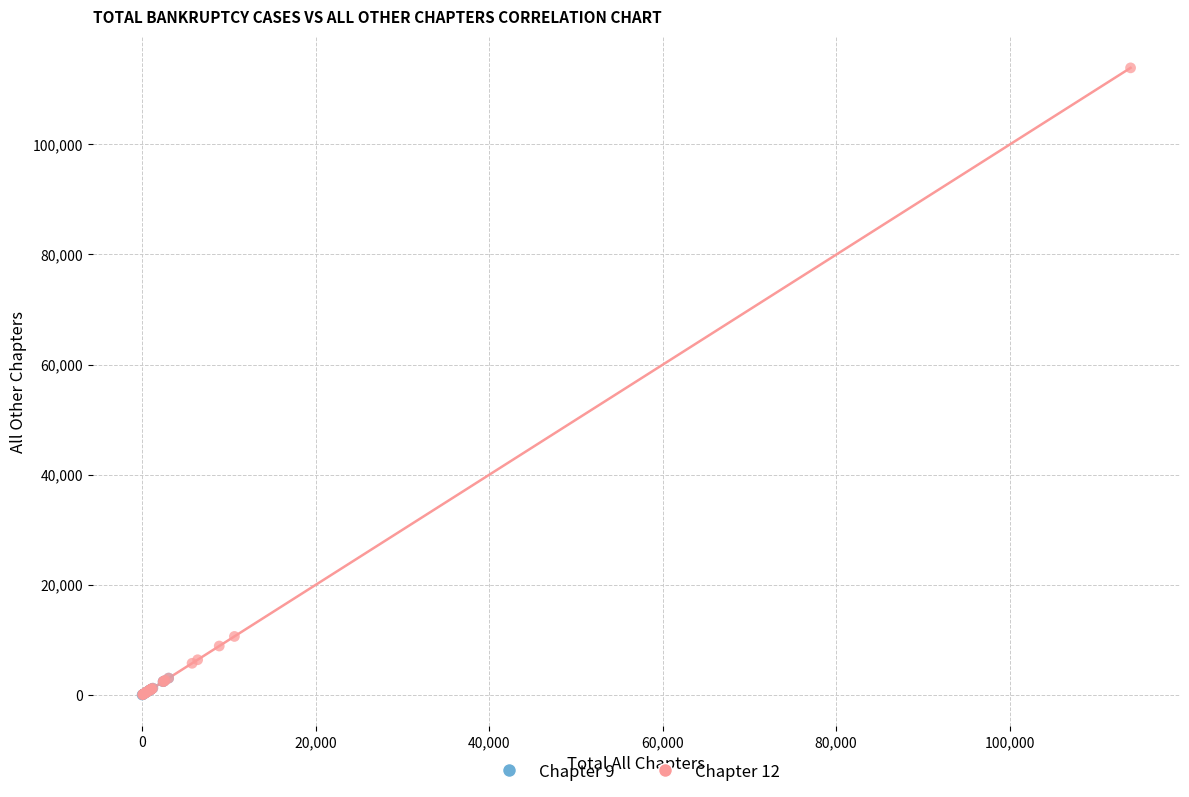

Which series reaches the maximum Y coordinate?

Chapter 12